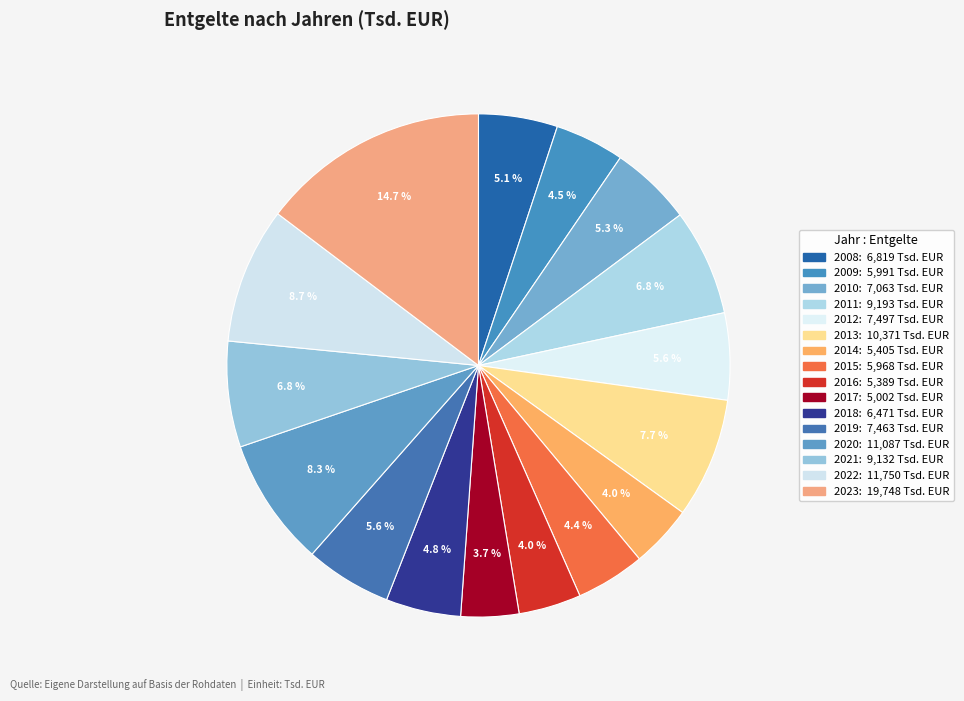

What percentage do 2023 and 2011 together represent?

21.5%